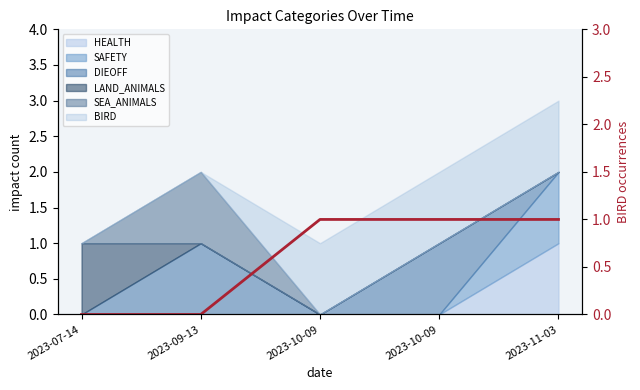

What is the average value?

1